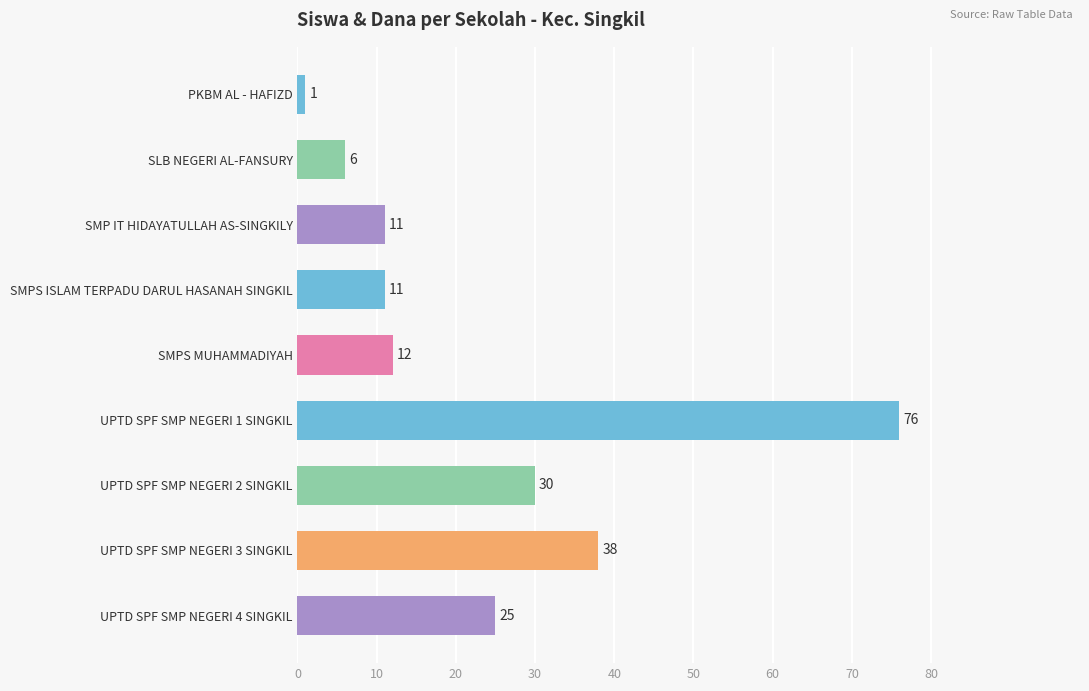

What is the approximate value at SMPS ISLAM TERPADU DARUL HASANAH SINGKIL, to the nearest 5?

10